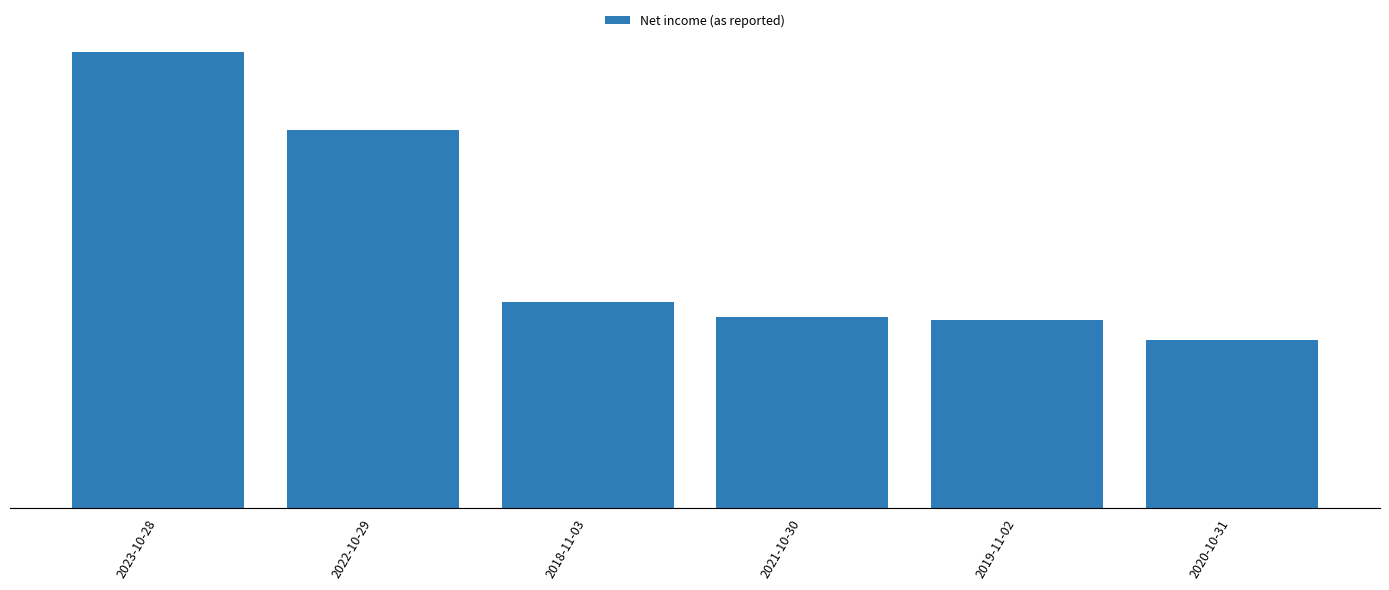

List the labels in order of value, smallest first.

2020-10-31, 2019-11-02, 2021-10-30, 2018-11-03, 2022-10-29, 2023-10-28